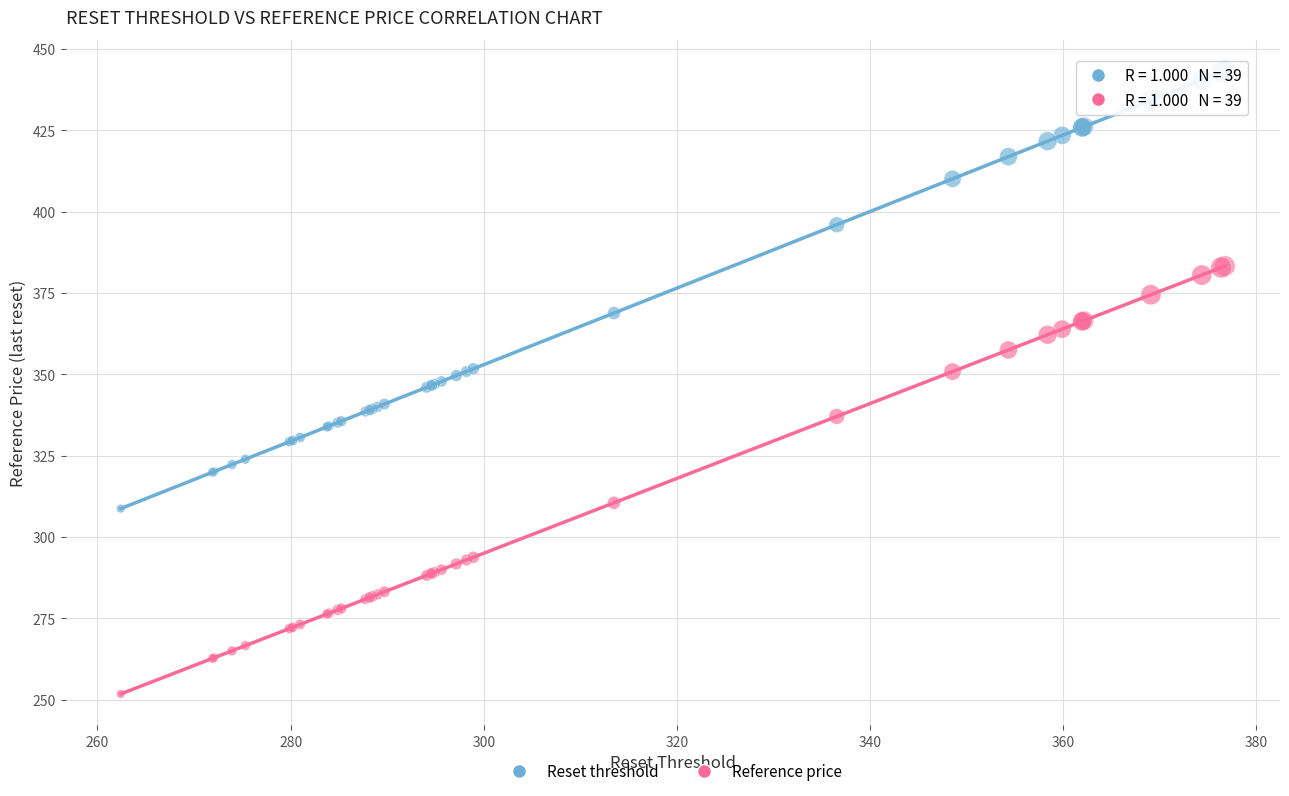

What are all the series names shown in the legend?

Reset threshold, Reference price